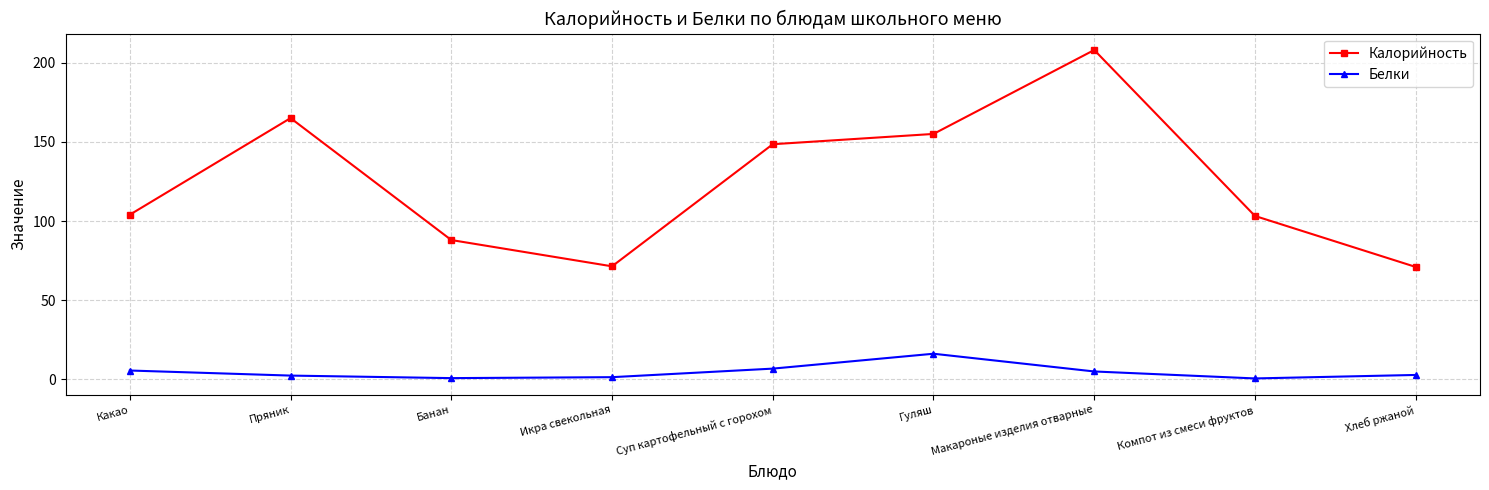

How many lines are shown in the chart?

2